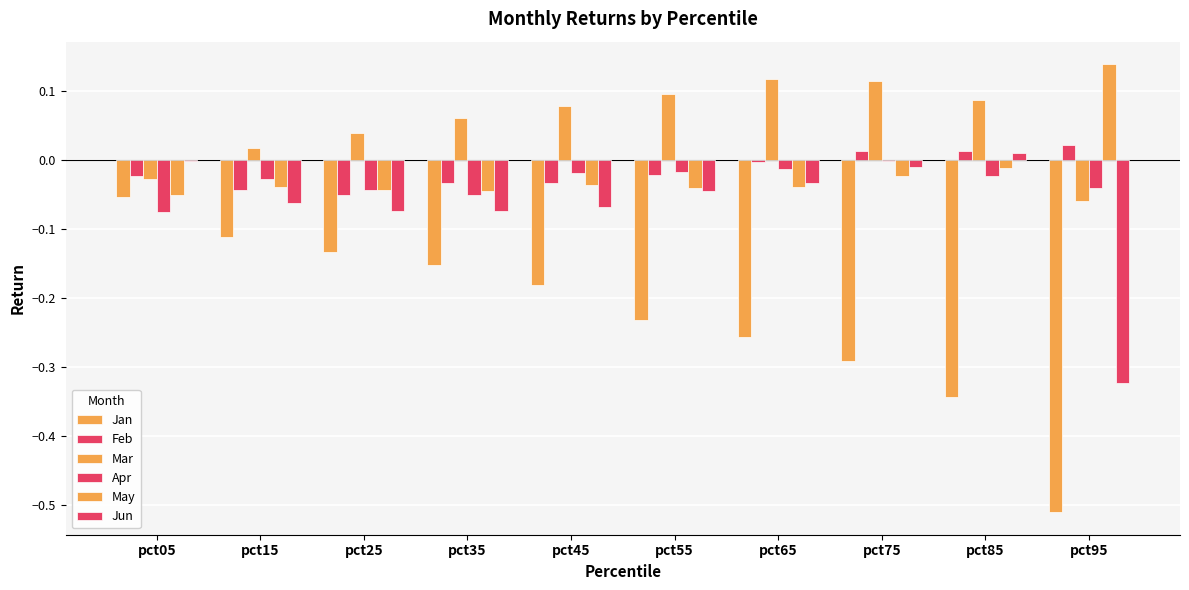

Count the number of data series in this chart.

6